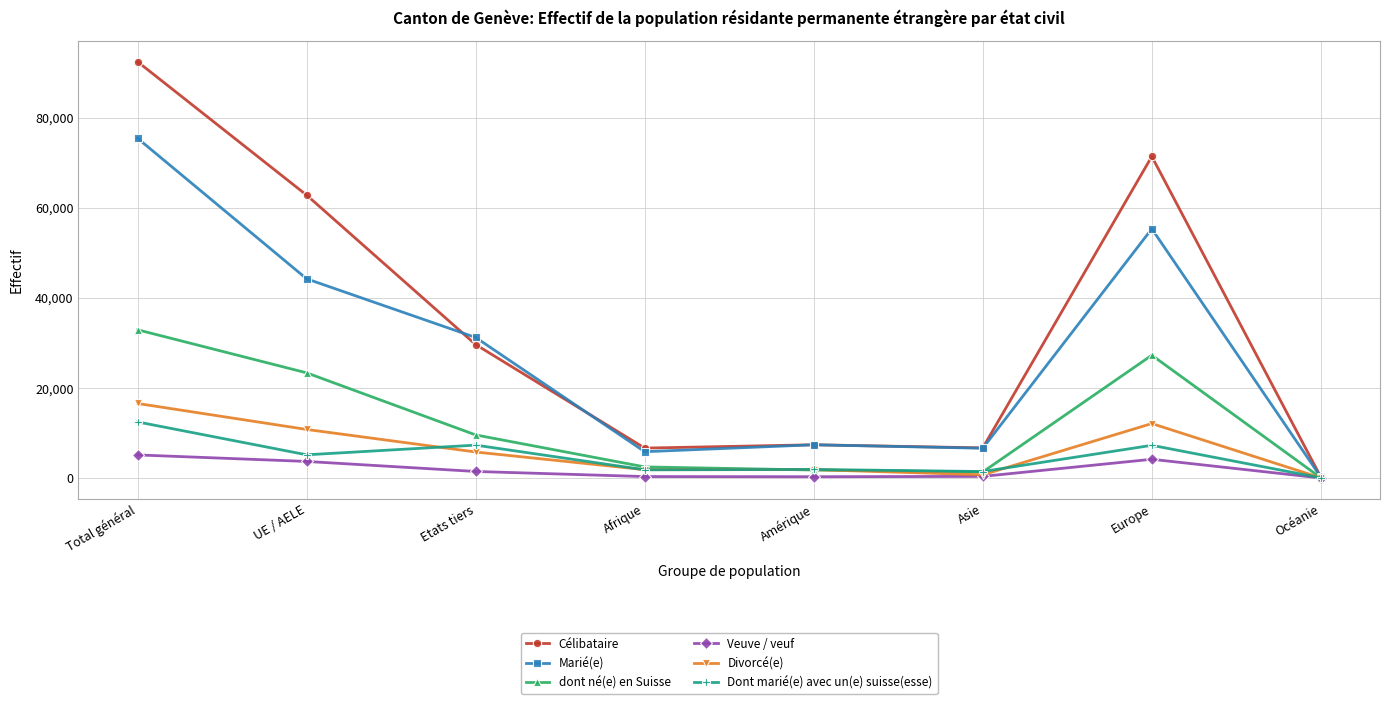

What is the difference between the second highest and minimum values in the Célibataire series?

71211